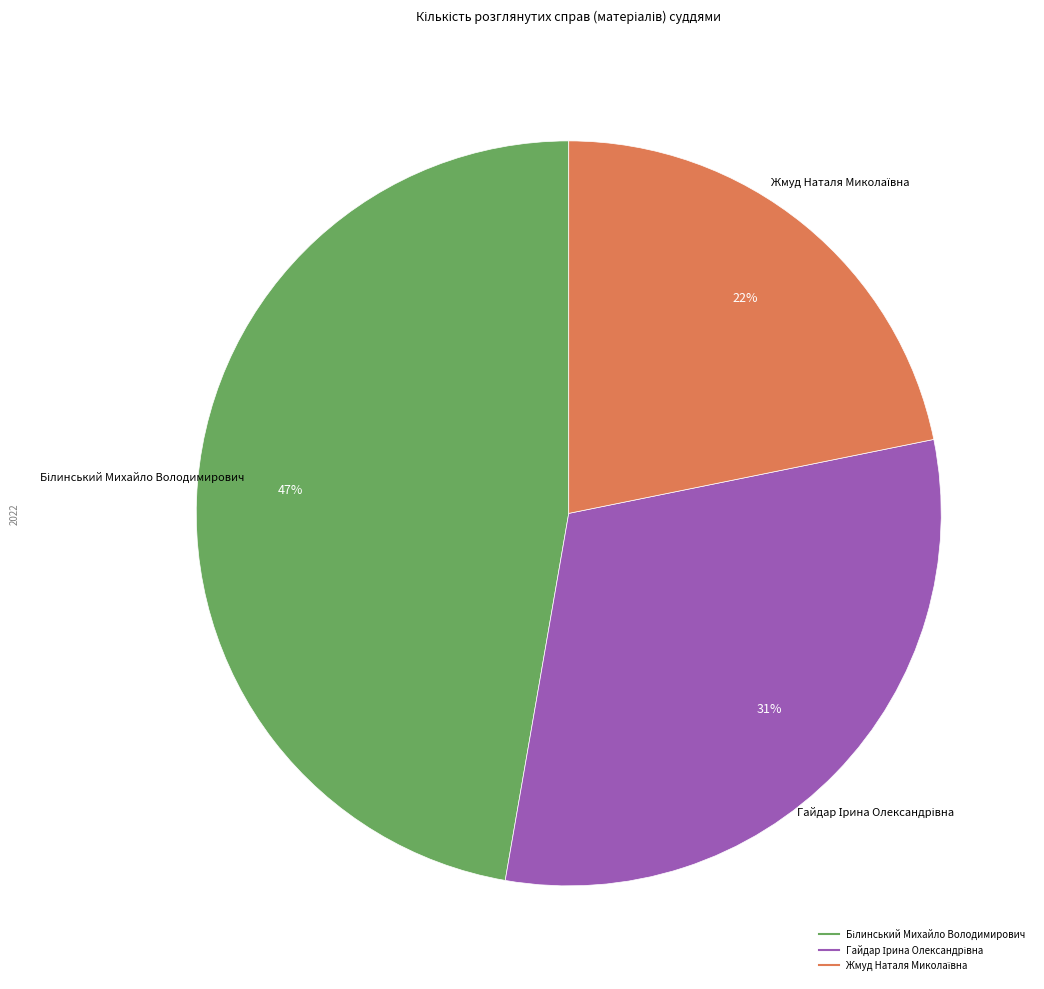

How many slices are in this pie chart?

3